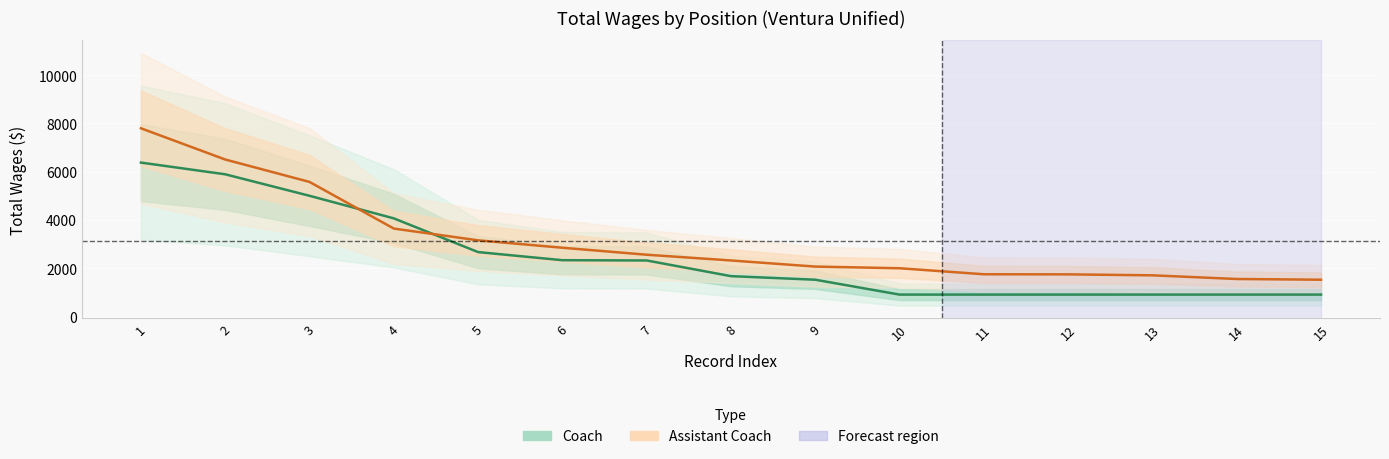

Rank the series at 8 from lowest to highest value.

Coach, Assistant Coach